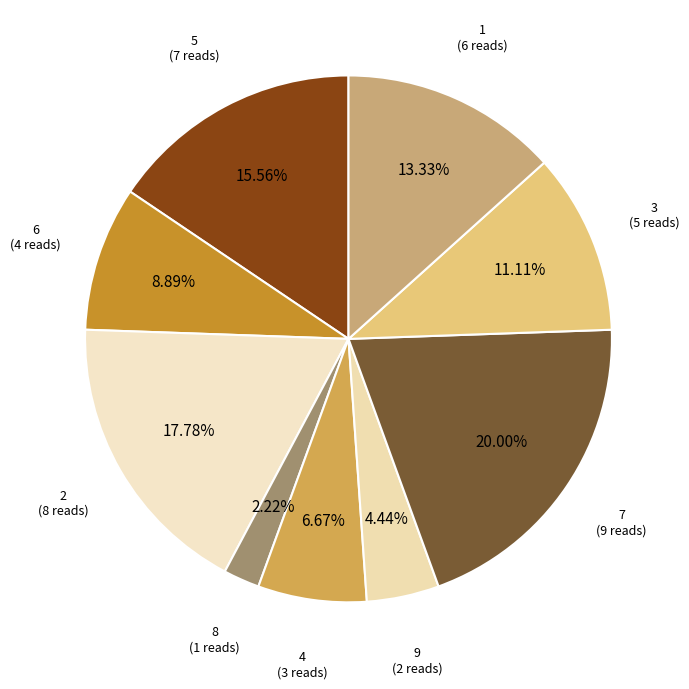

What is the smallest slice in the pie chart?

8